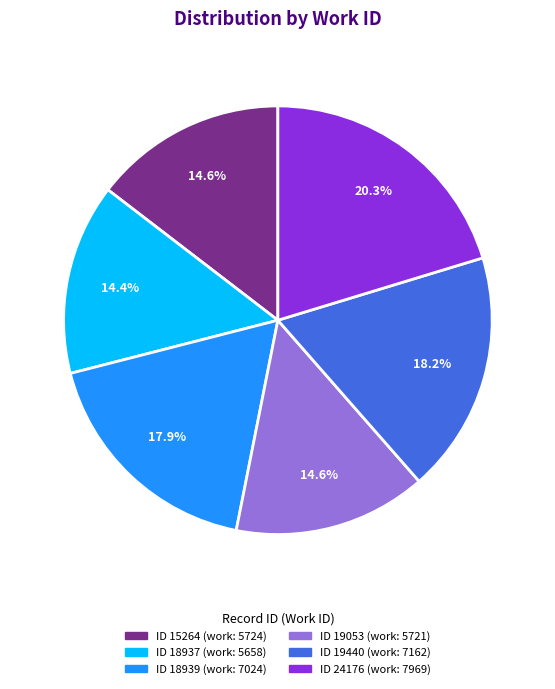

Is there any slice that represents more than half of the pie?

No